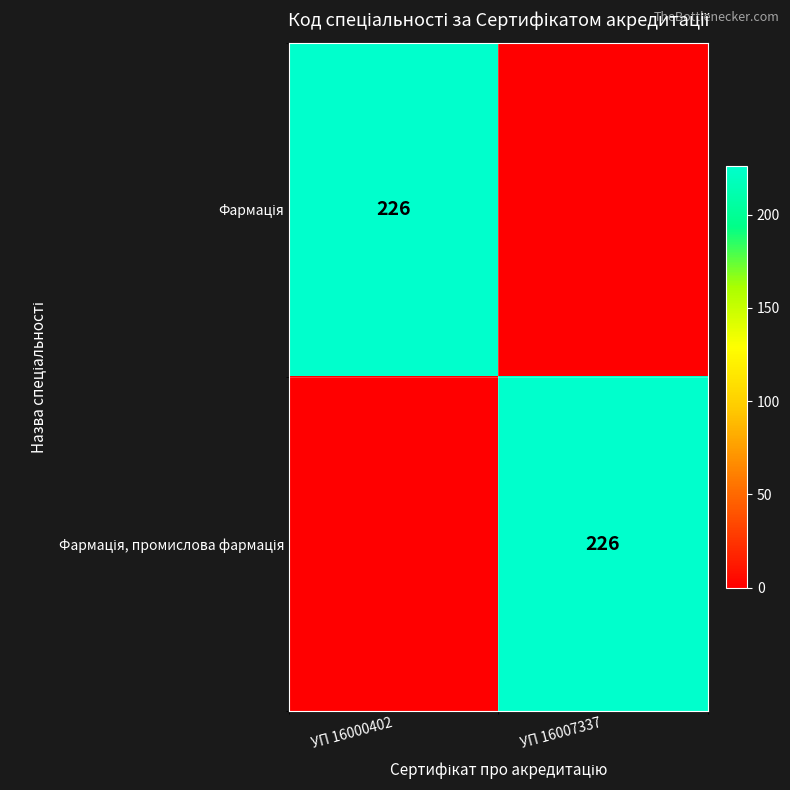

Between УП 16000402 and УП 16007337, which series saw the biggest shift?

Фармація